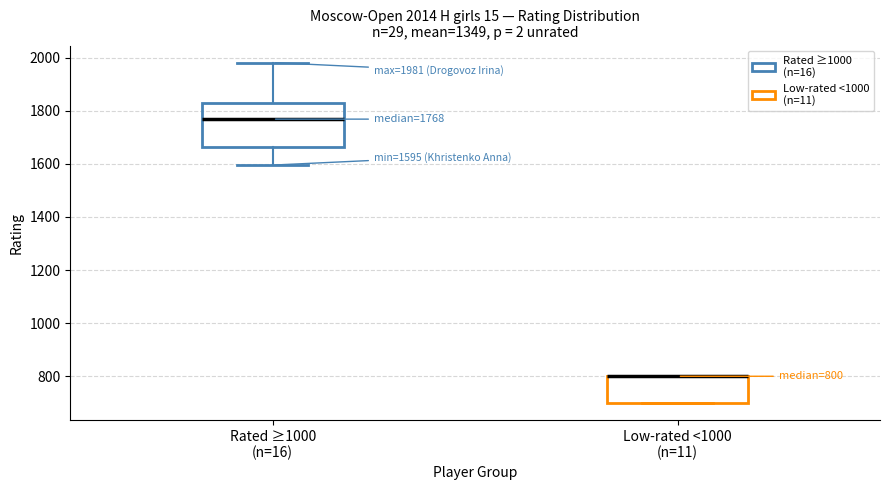

Comparing the boxes themselves (not the whiskers), which one is the tallest?

Rated ≥1000 (n=16)